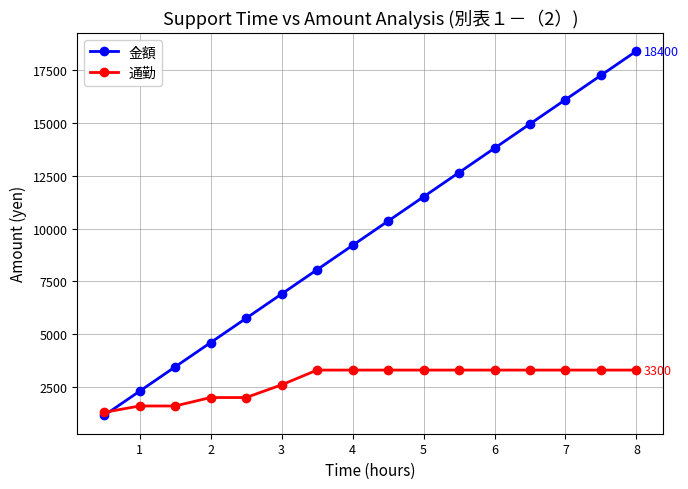

Count the number of data series in this chart.

2